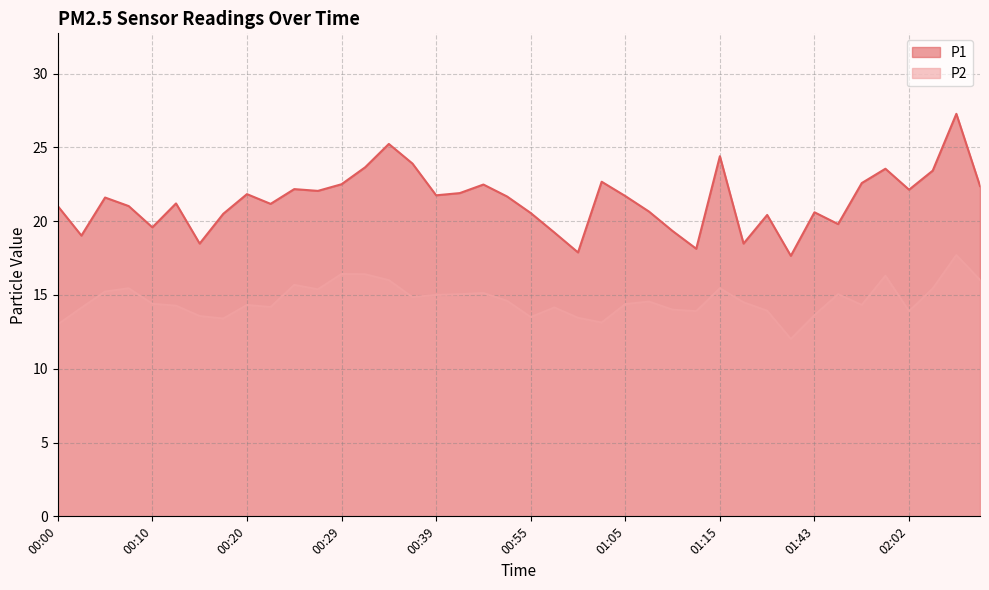

What are all the series names shown in the legend?

P1, P2